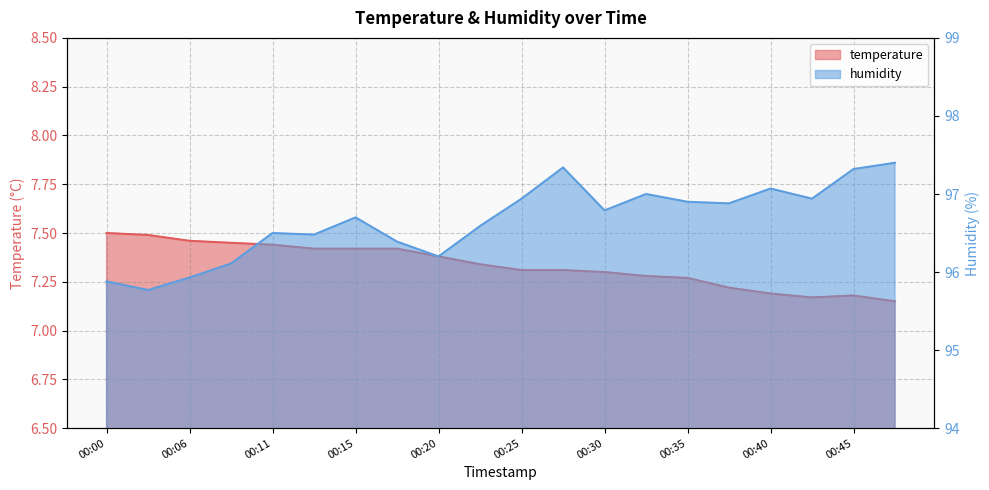

Is it true that humidity equals 97.1 at 00:40?

True